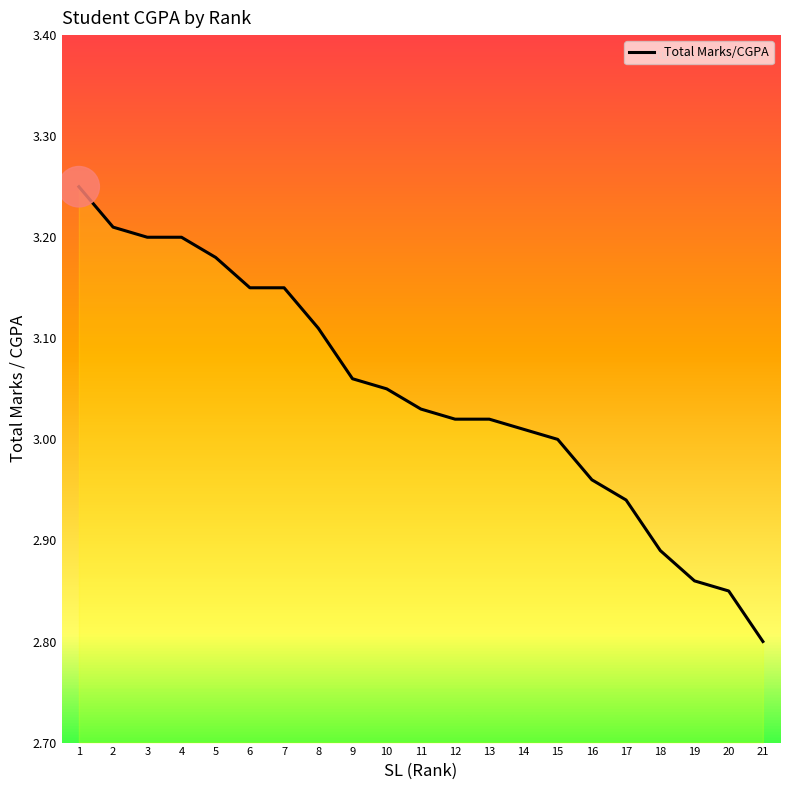

Is it true that the value at 19 is 1.1?

False